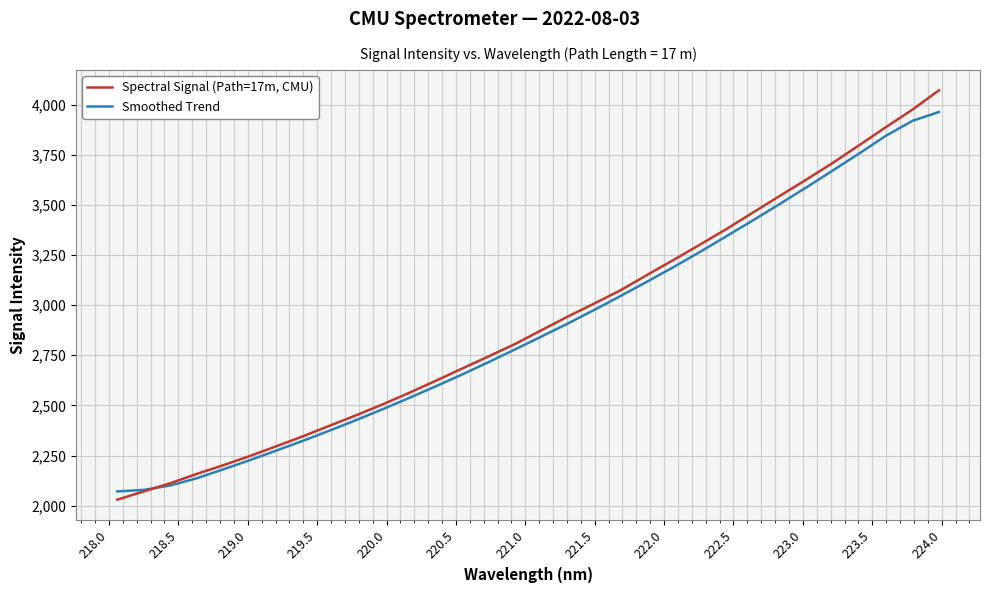

How many intersections are there between Spectral Signal (Path=17m, CMU) and Smoothed Trend?

1